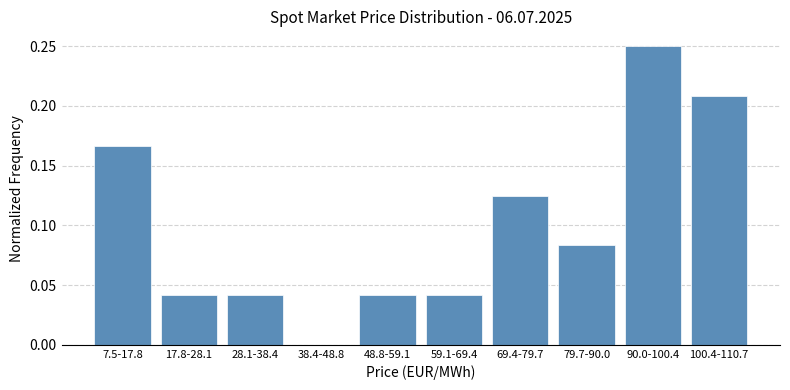

Is it true that the value at 28.1-38.4 is 0.0?

True